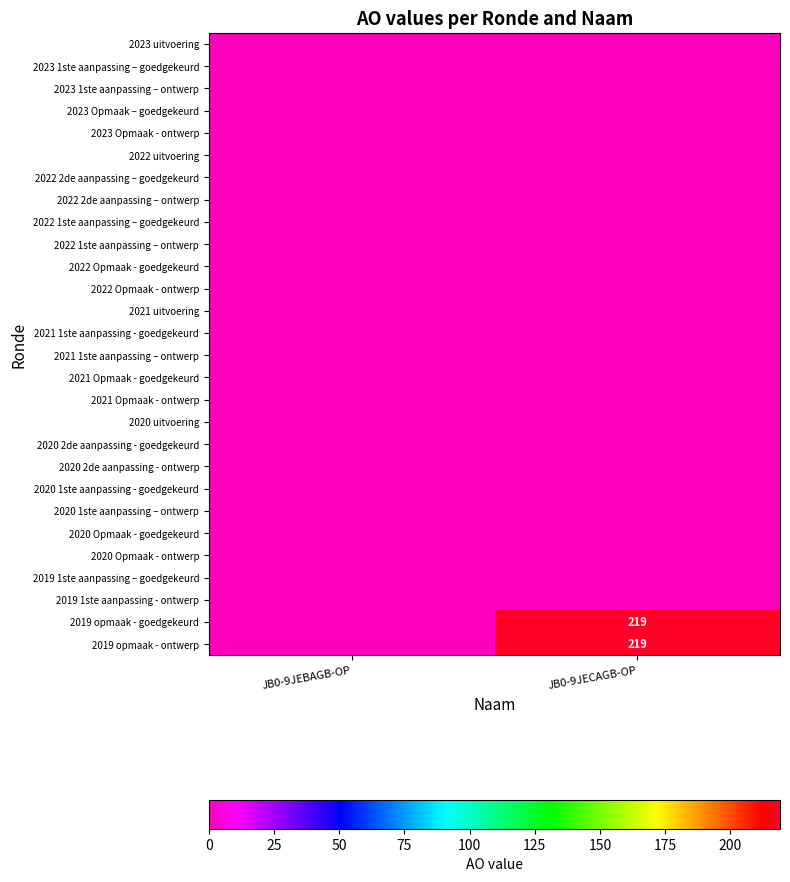

The value of 2023 Opmaak - ontwerp at JB0-9JEBAGB-OP is 0. True or false?

True